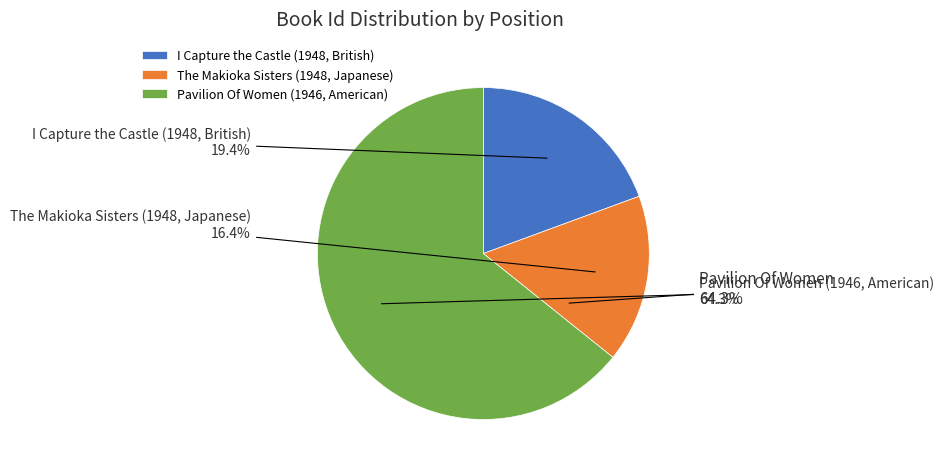

True or false: I Capture the Castle (1948, British) accounts for 19% of the total.

True